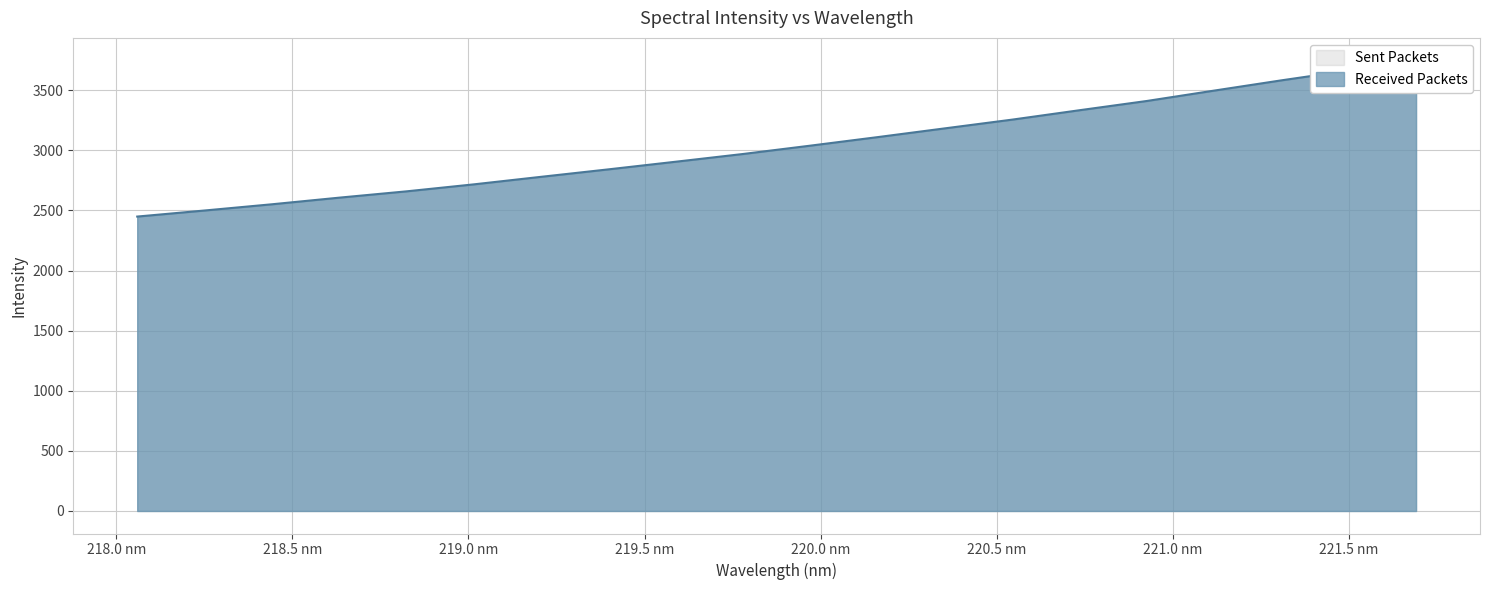

List the labels in order of value, smallest first.

218.0596, 218.2508, 218.442, 218.6332, 218.8244, 219.0156, 219.2067, 219.3979, 219.589, 219.7801, 219.9712, 220.1623, 220.3533, 220.5444, 220.7354, 220.9264, 221.1174, 221.3083, 221.4993, 221.6902